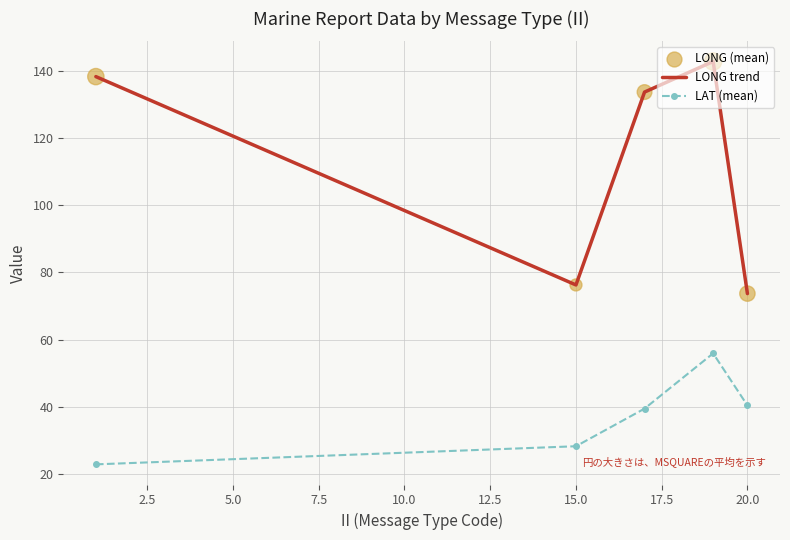

Which series has the largest range (max minus min)?

LONG trend